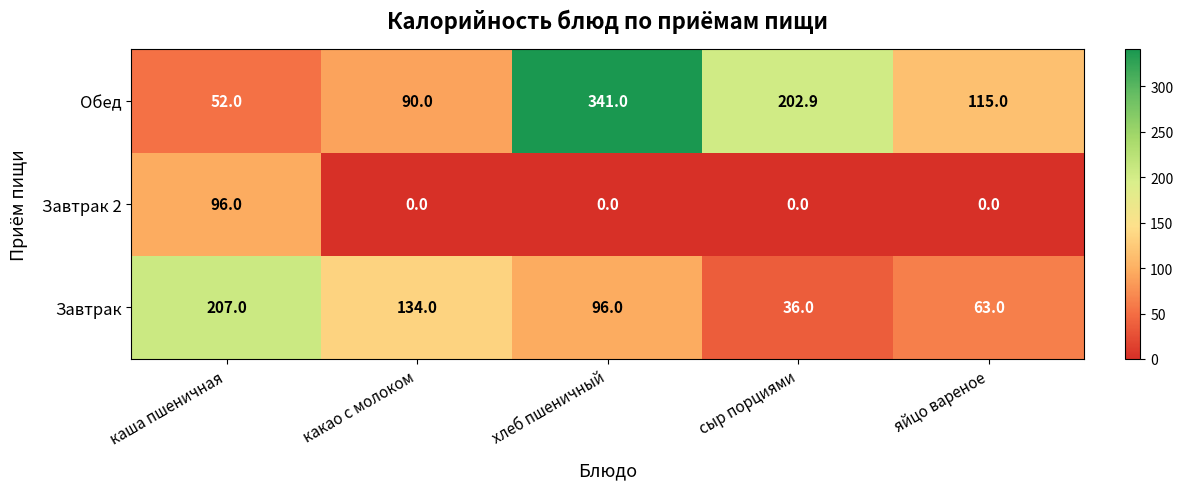

What is the sum of all Завтрак values?

536.0